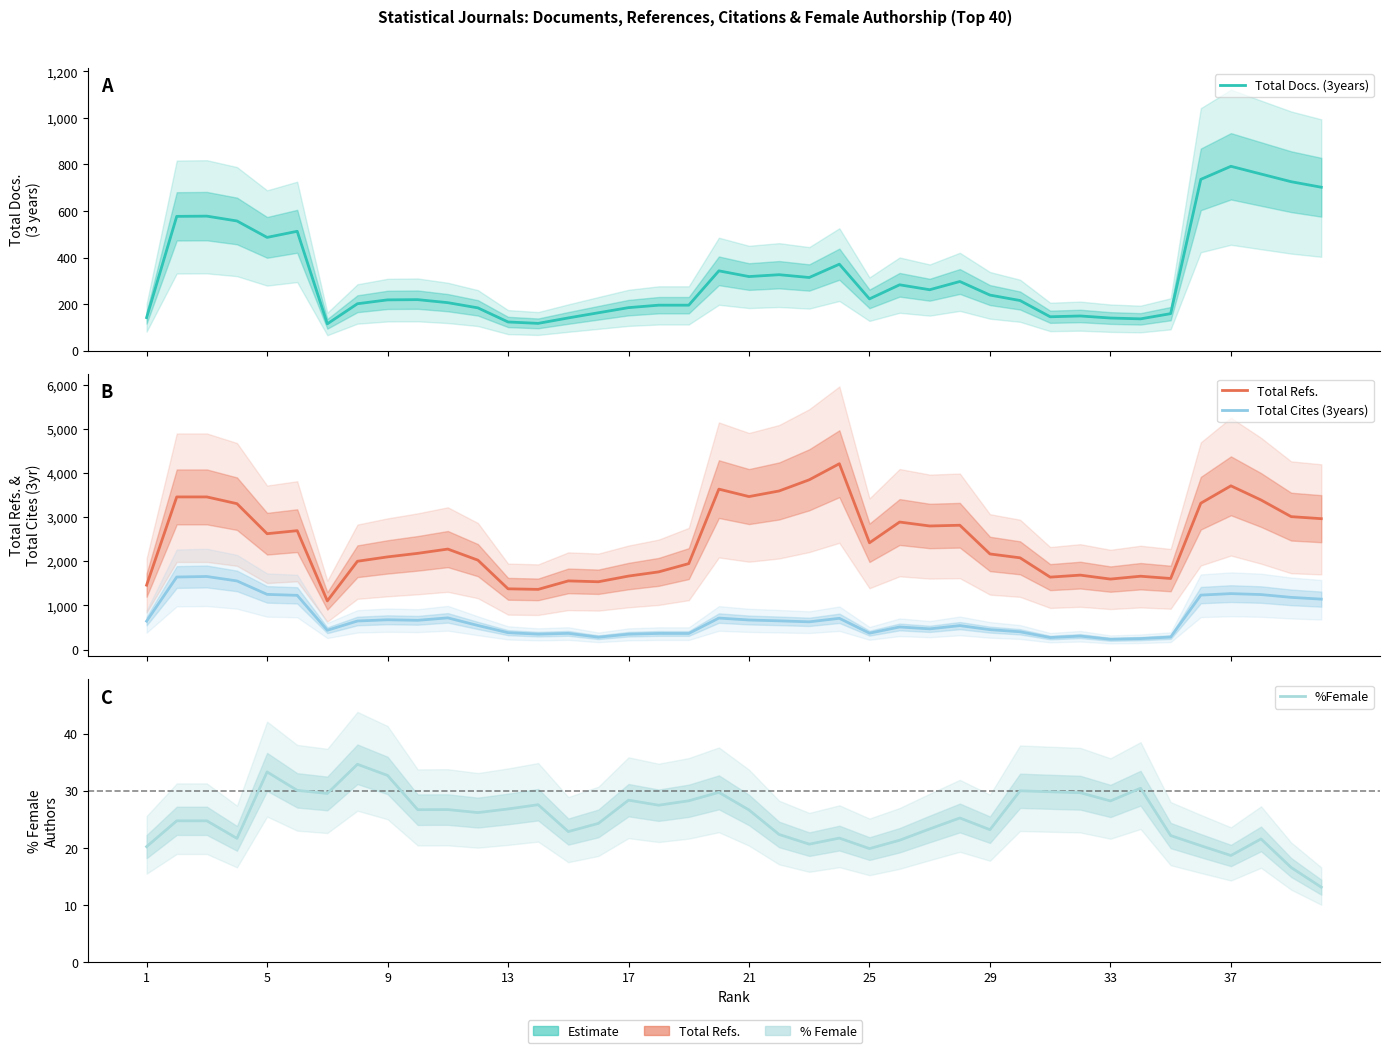

What is the greatest value displayed?

4211.6